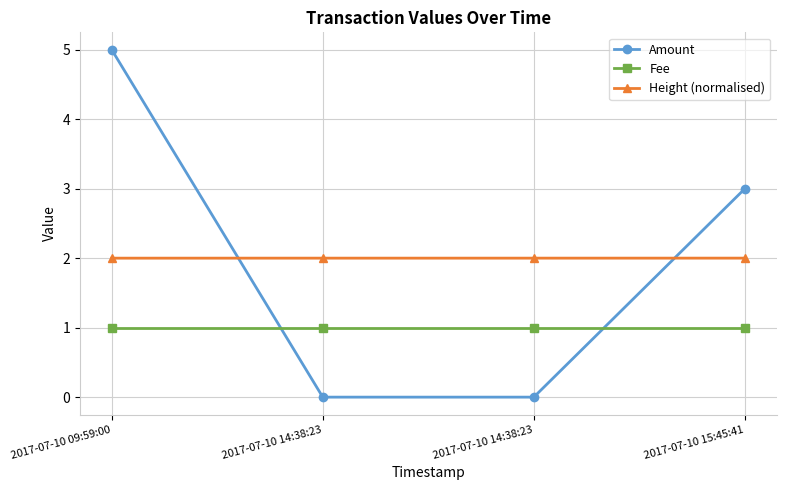

Reading left to right, list all the values displayed in this chart.

Amount: 5.0	0.0	0.0	3.0
Fee: 1.0	1.0	1.0	1.0
Height (normalised): 2.0	2.0	2.0	2.0